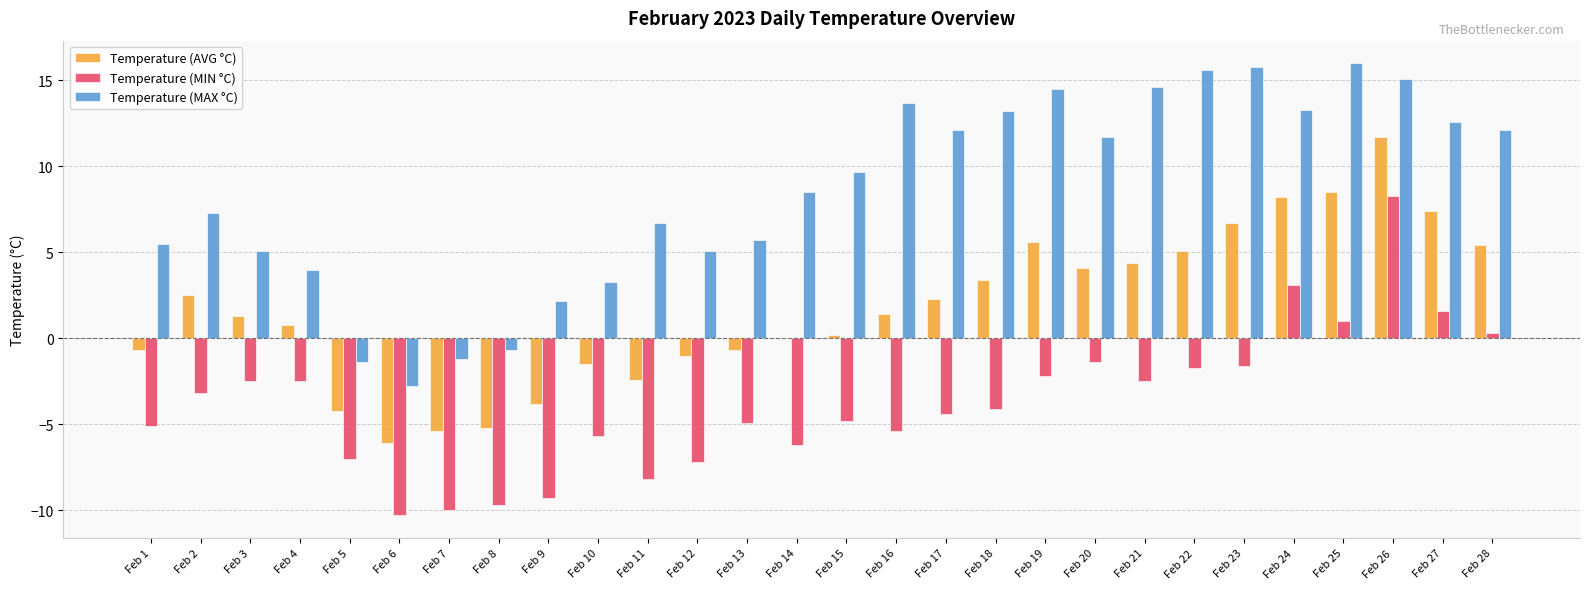

At which category is the sum across all series the highest?

Feb 26